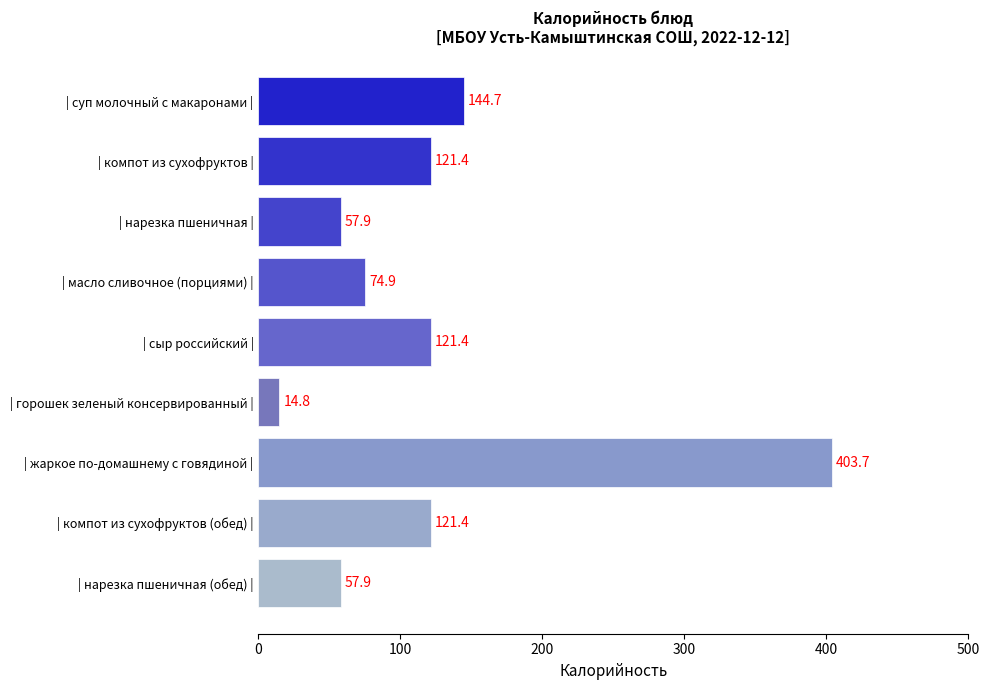

Reading bottom to top, transcribe all the data shown in this chart.

| нарезка пшеничная (обед) |=57.9	| компот из сухофруктов (обед) |=121.4	| жаркое по-домашнему с говядиной |=403.7	| горошек зеленый консервированный |=14.8	| сыр российский |=121.4	| масло сливочное (порциями) |=74.9	| нарезка пшеничная |=57.9	| компот из сухофруктов |=121.4	| суп молочный с макаронами |=144.7